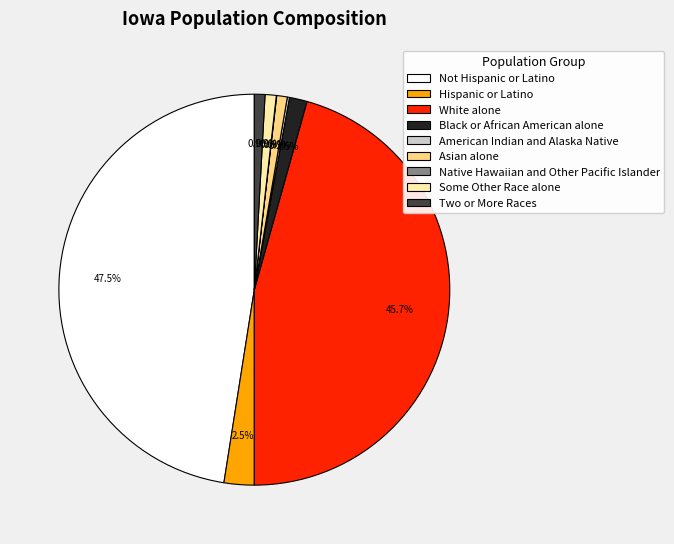

Which slice is the largest?

Not Hispanic or Latino